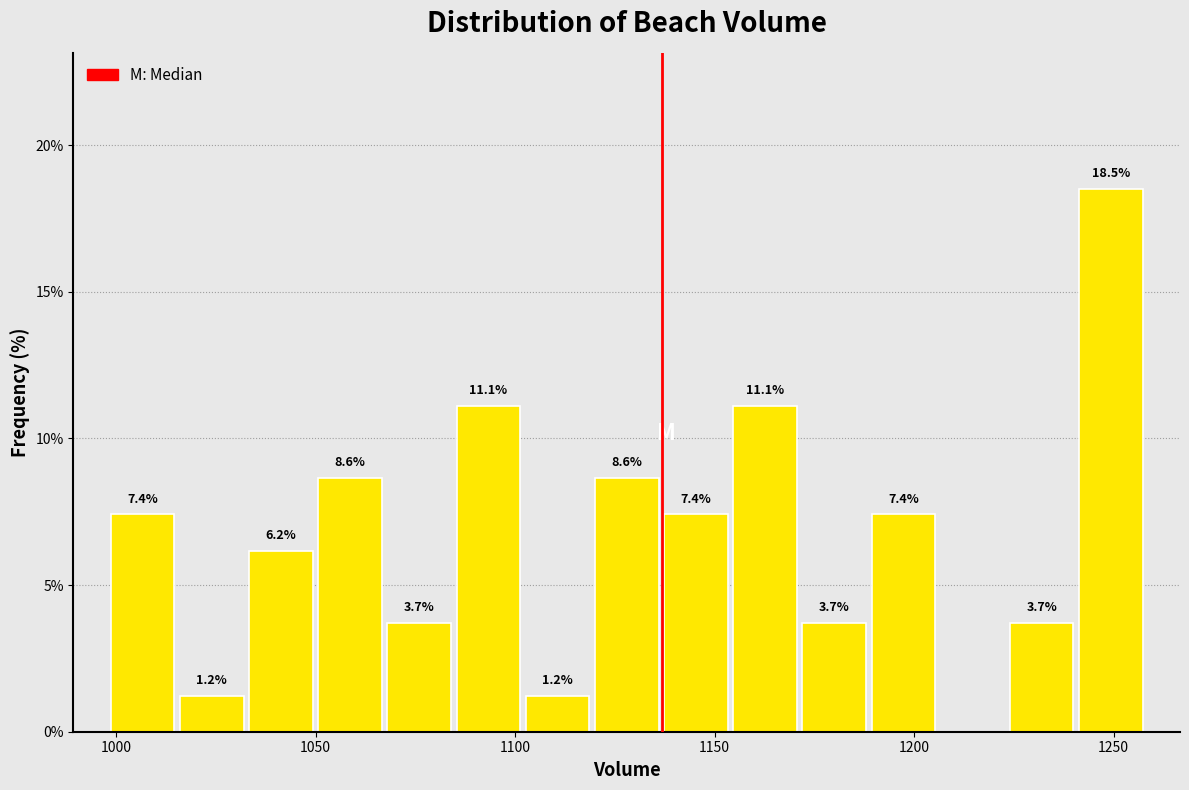

Around what value on the x-axis is the tallest bar? Give the approximate position of its centre, as read against the axis.

1250